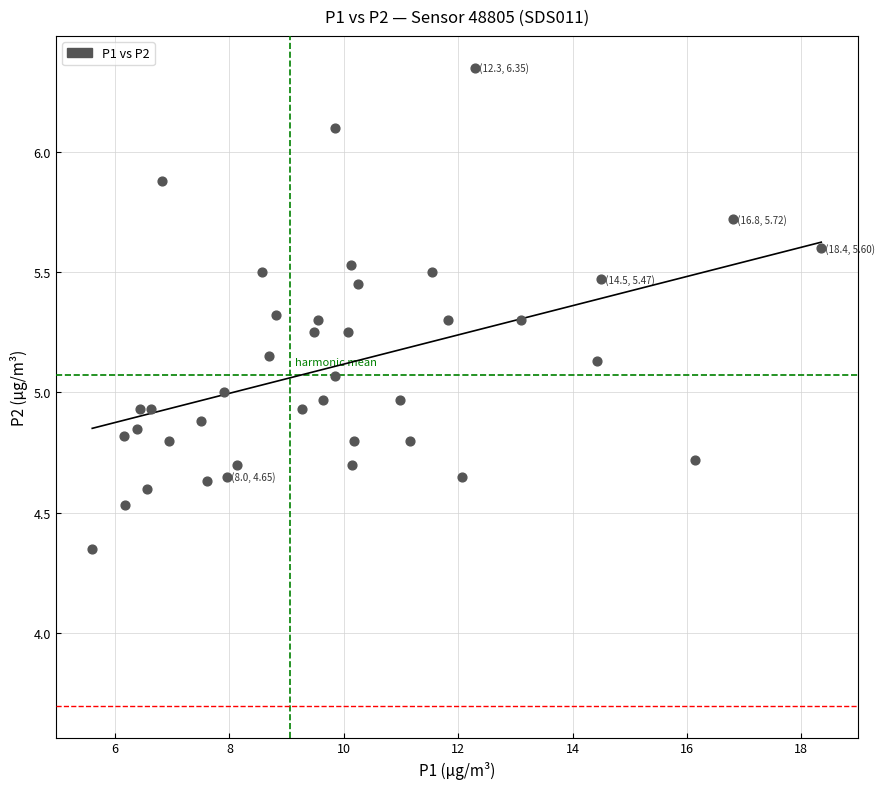

What is the range of Y values (max minus min)?

2.0